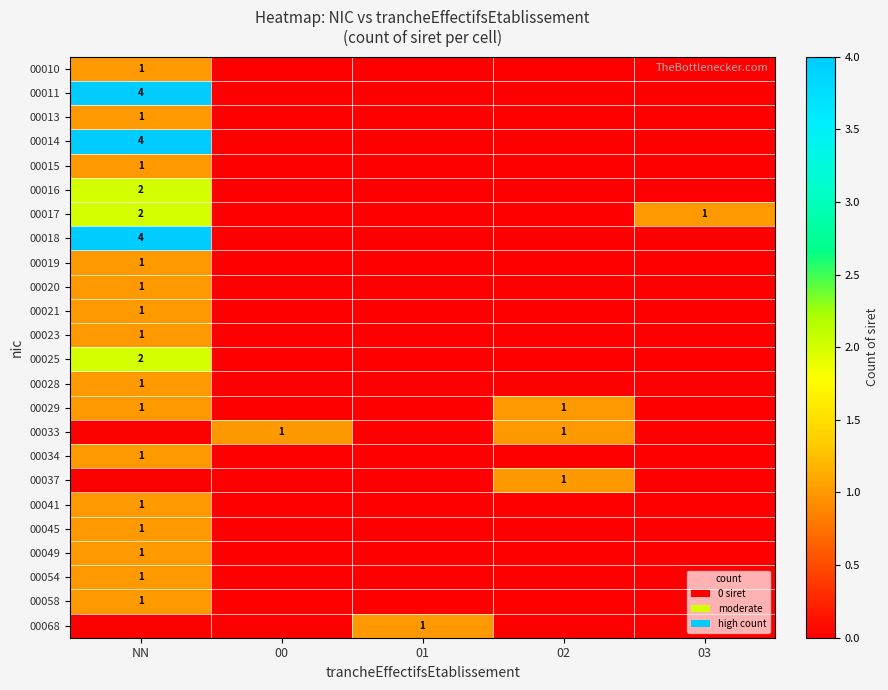

The 00016 series shows 3 at NN. True or false?

False